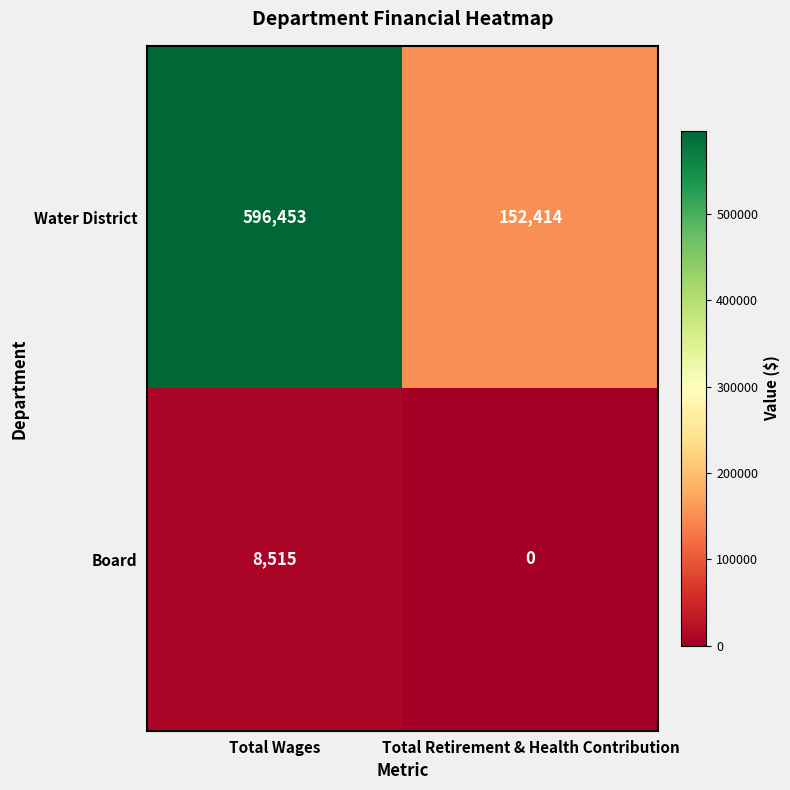

What is the sum of the Water District values at Total Retirement & Health Contribution and Total Wages?

748867